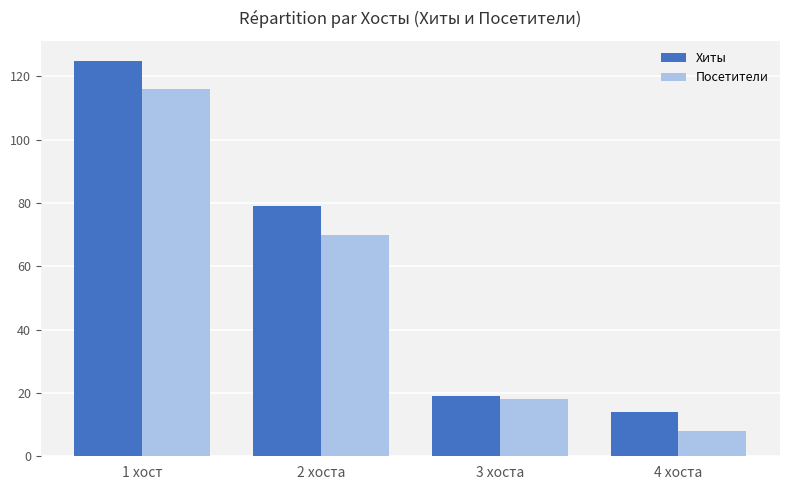

What is the label of the 3rd bar from the right?

2 хоста